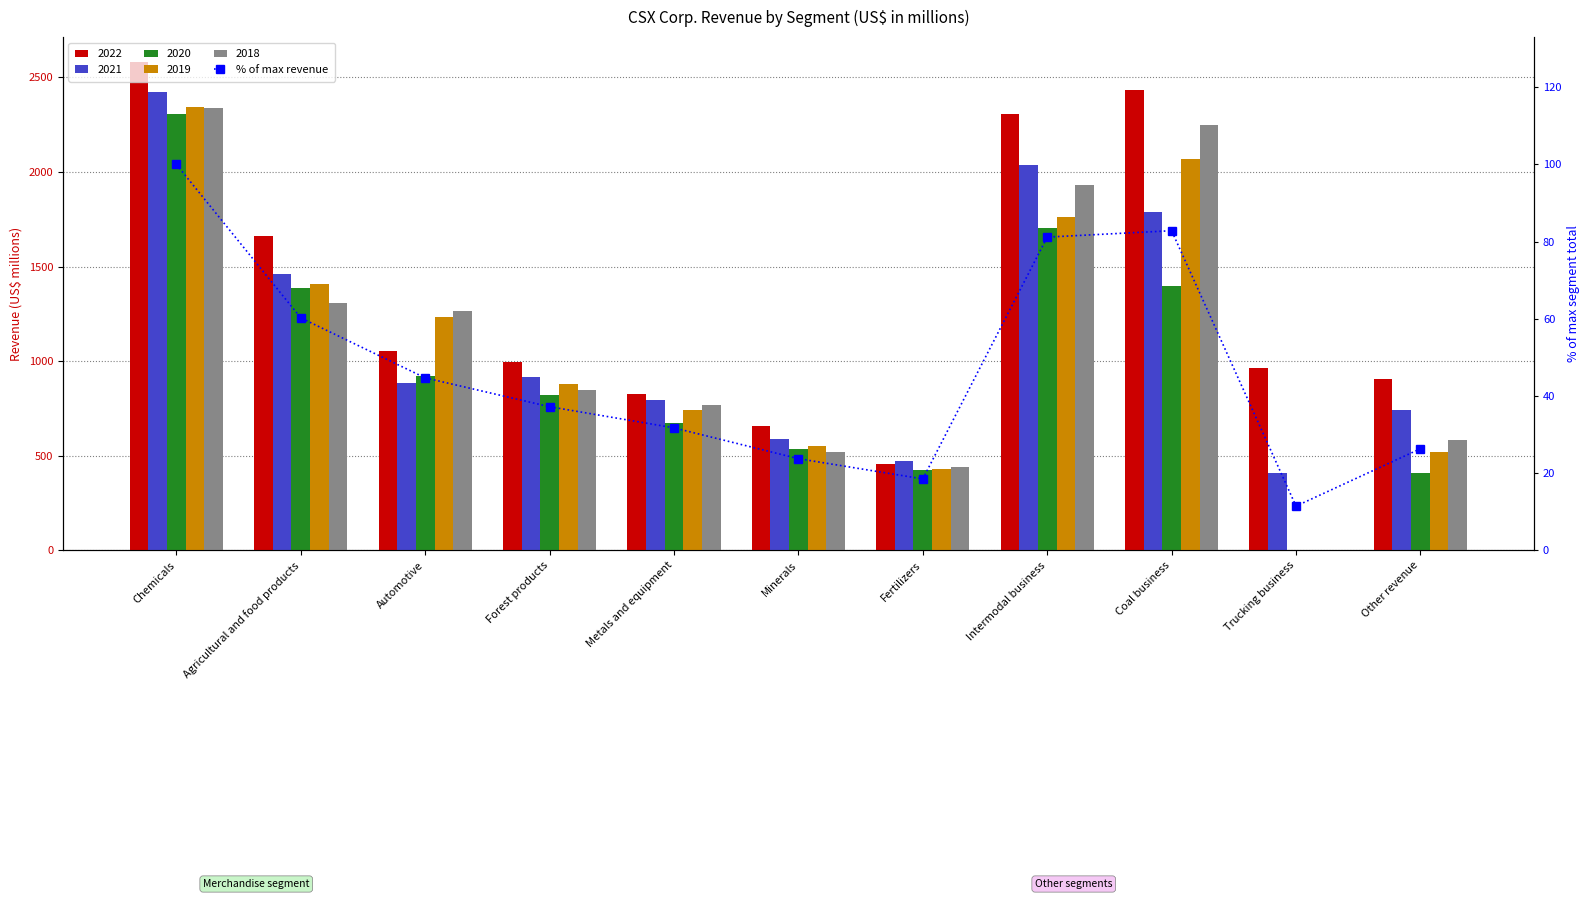

Which label corresponds to the smallest value in the chart?

Trucking business